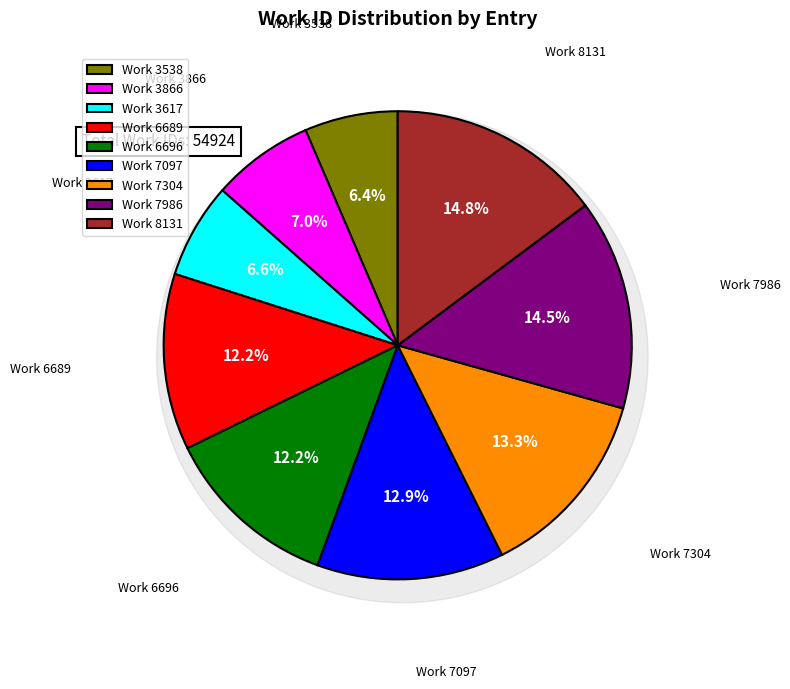

To the nearest percent, what is the difference between the Work 3866 and Work 7986 slice percentages?

8%